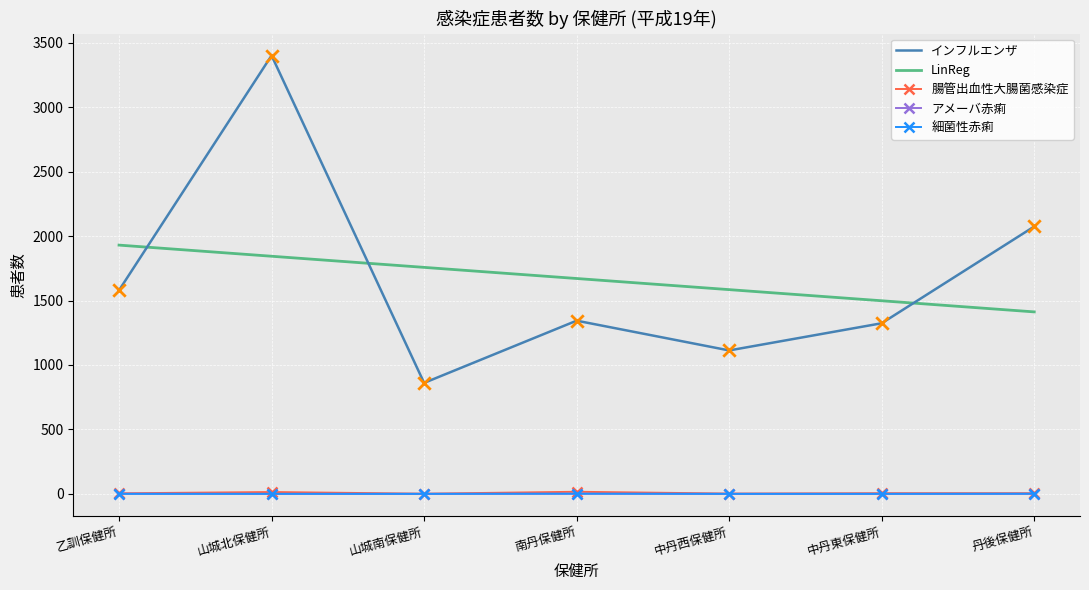

Which series contains the lowest Y value?

アメーバ赤痢